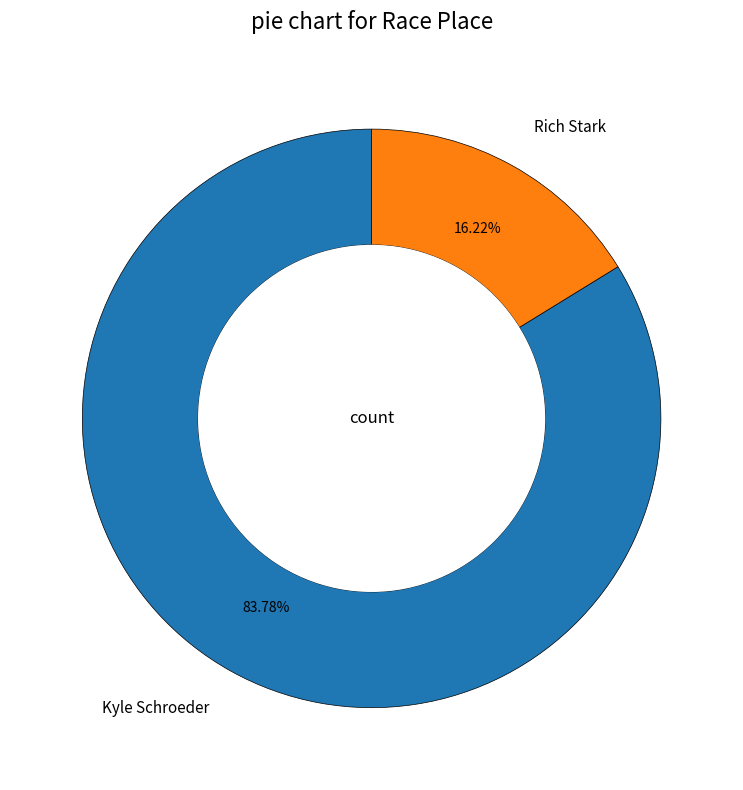

Is it true that Kyle Schroeder is 84% of the pie?

True